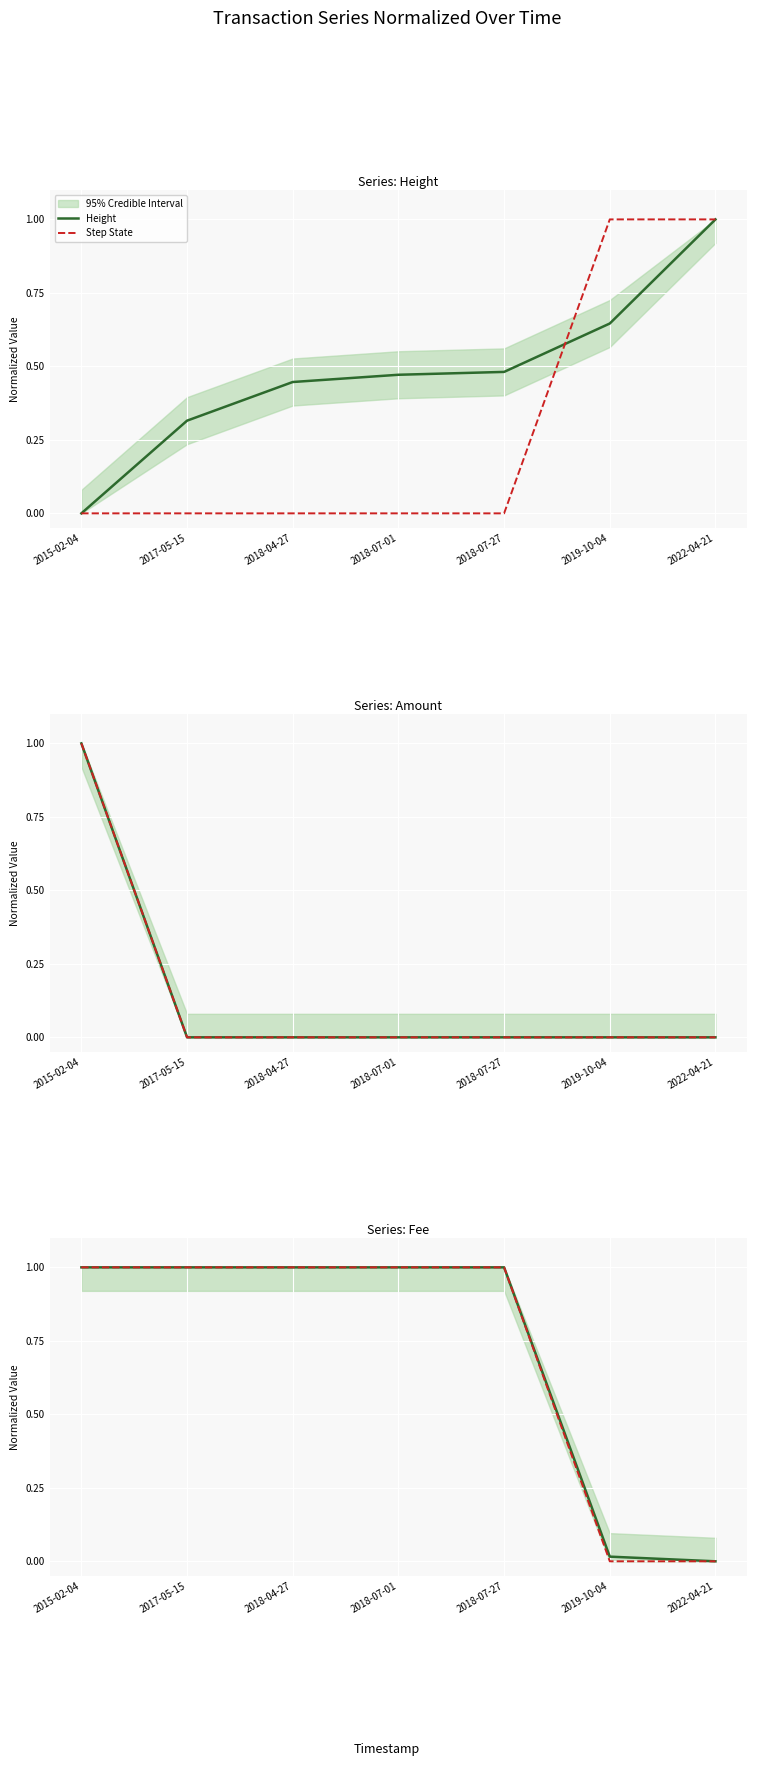

The value of Amount at 2019-10-04 is 0.0. True or false?

True